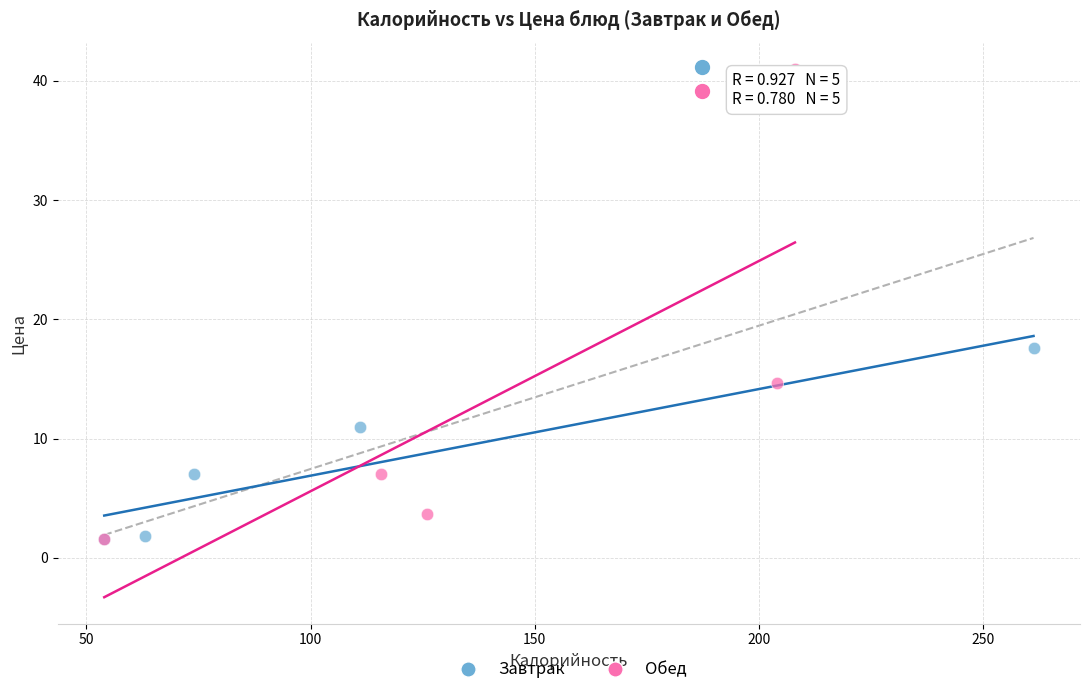

Which series contains the highest Y value?

Обед